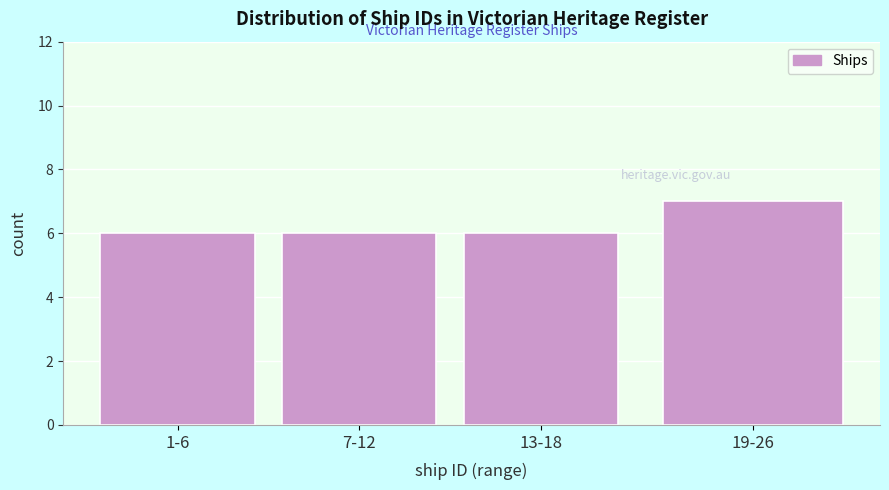

Reading left to right, what are all the values shown in this chart?

6	6	6	7